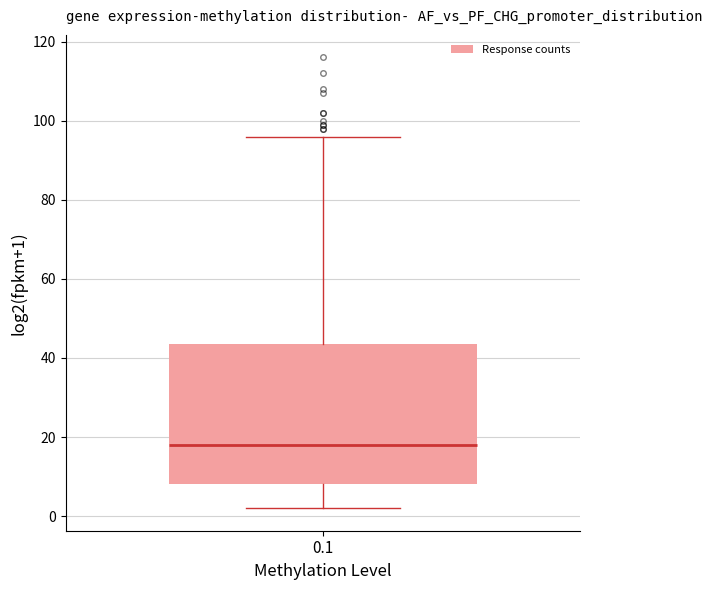

Transcribe this box plot: give where the median line is, the range the box spans, and where the two whiskers end, as read against the y-axis. The values are not printed on the chart, so give them approximately, as read against the axis.

median 18, box 8 to 44, whiskers 2 to 96